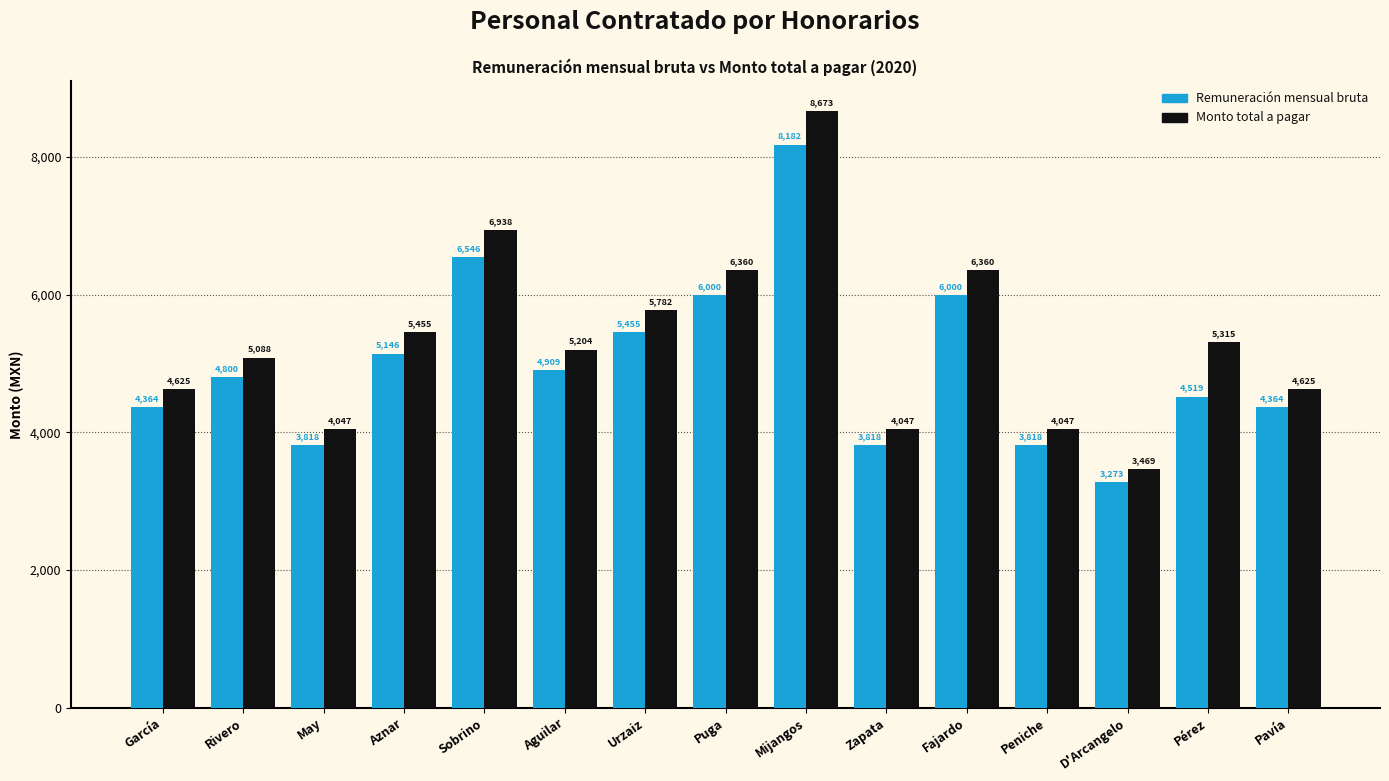

What is the sum of all Remuneración mensual bruta values?

75010.2